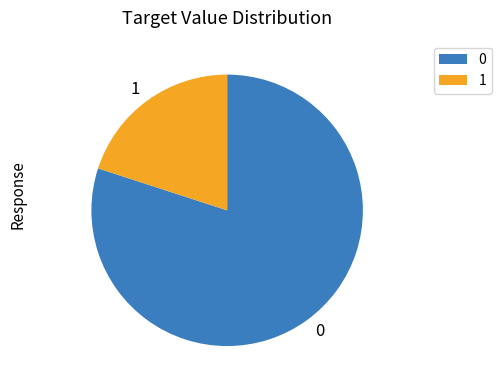

The 1 slice represents 29% of the pie. True or false?

False